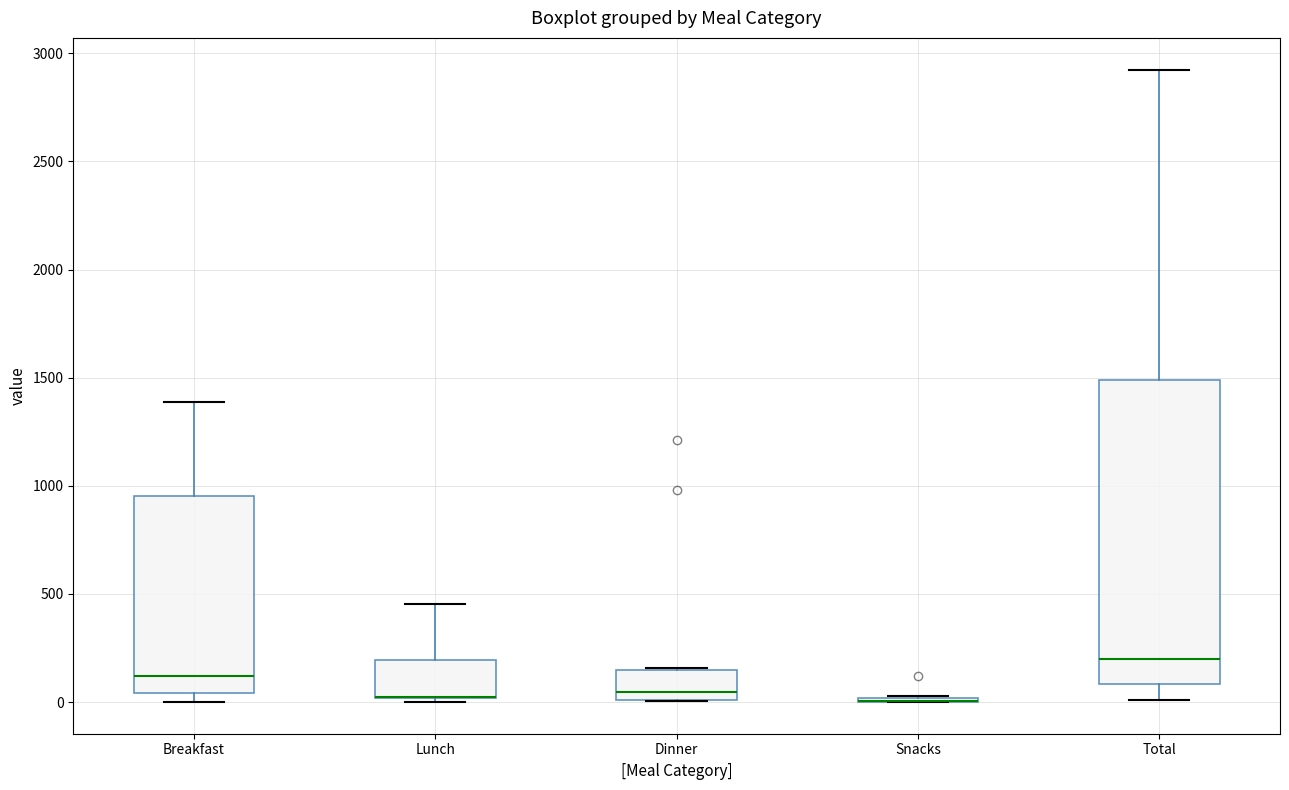

Reading left to right, read every box against the y-axis: the position of its median line, the range the box covers, and the ends of its whiskers. The values are not printed on the chart, so give them approximately, as read against the axis.

Breakfast: median 100, box 50 to 950, whiskers 0 to 1400
Lunch: median 0 (drawn on the box's lower edge), box 0 to 200, whiskers 0 (just below the box's lower edge) to 450
Dinner: median 50, box 0 to 150, whiskers 0 to 150
Snacks: box collapsed to a line at 0, whiskers 0 to 50
Total: median 200, box 100 to 1500, whiskers 0 to 2950